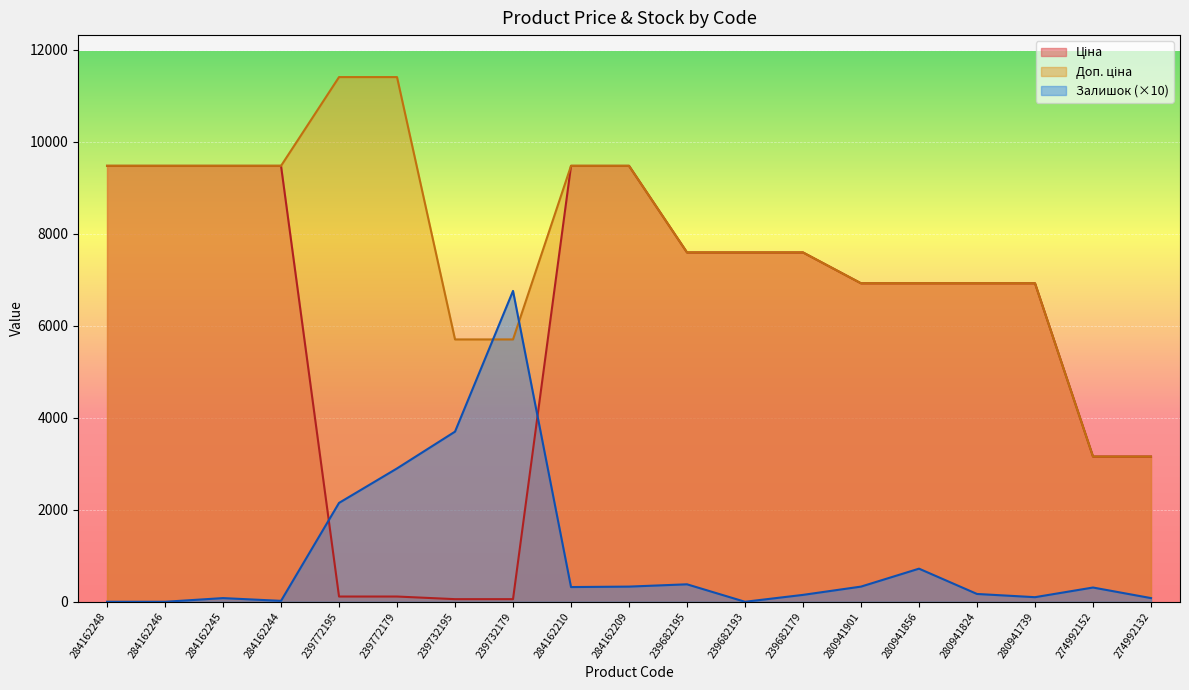

Where do Залишок and Ціна first cross each other?

284162244 and 239772195